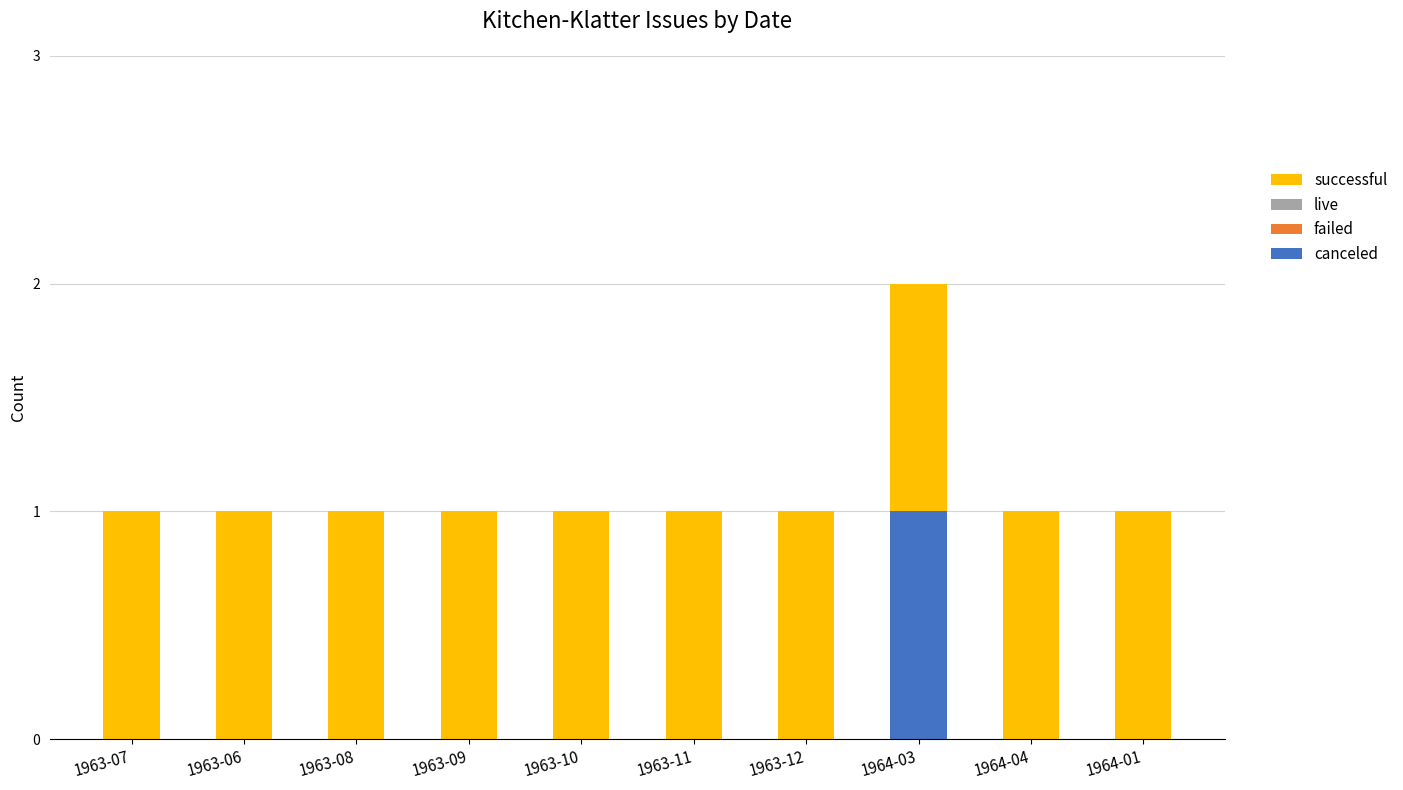

What is the total value across all series at 1964-04?

1